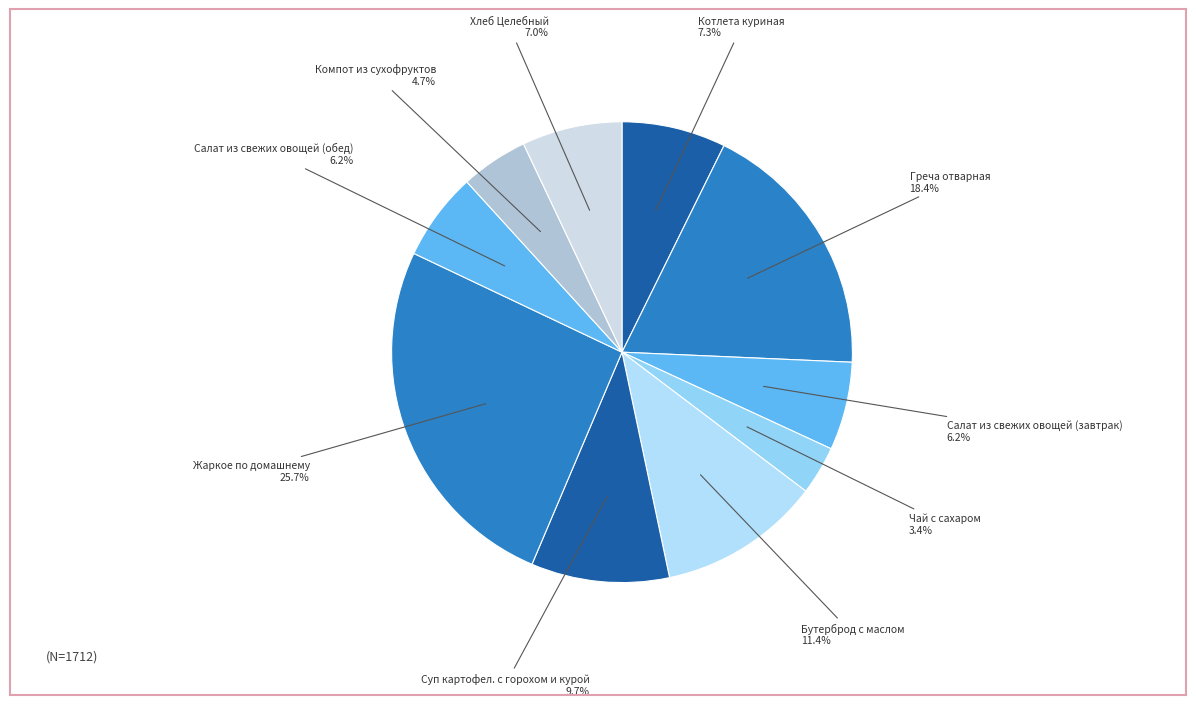

Is it true that Жаркое по домашнему is 26% of the pie?

True